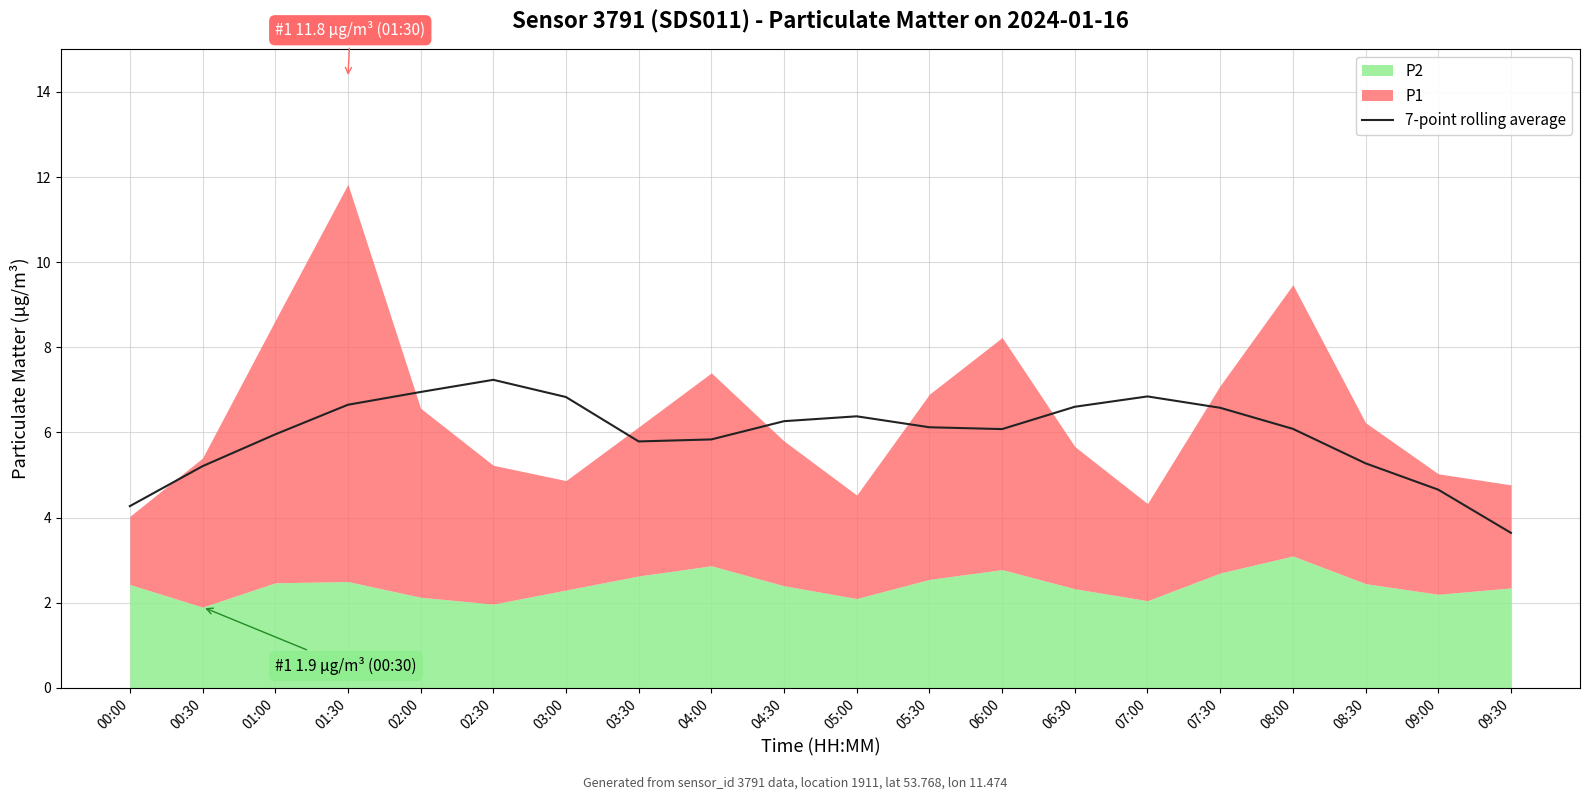

At which label does the data first exceed 6?

01:30